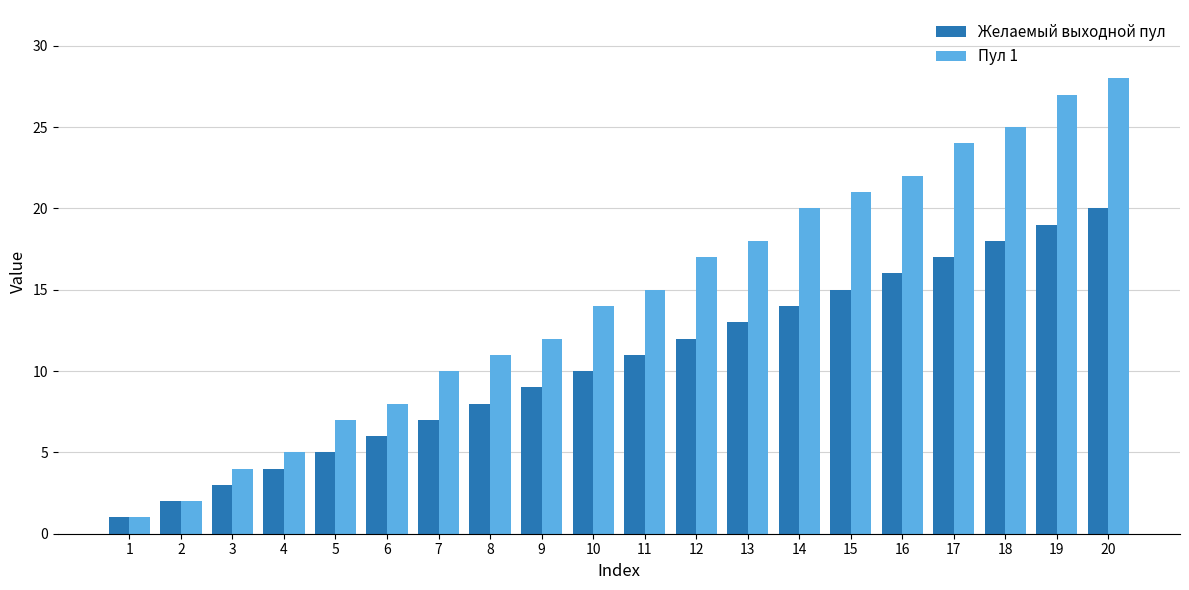

The value of Пул 1 at 11 is 15. True or false?

True